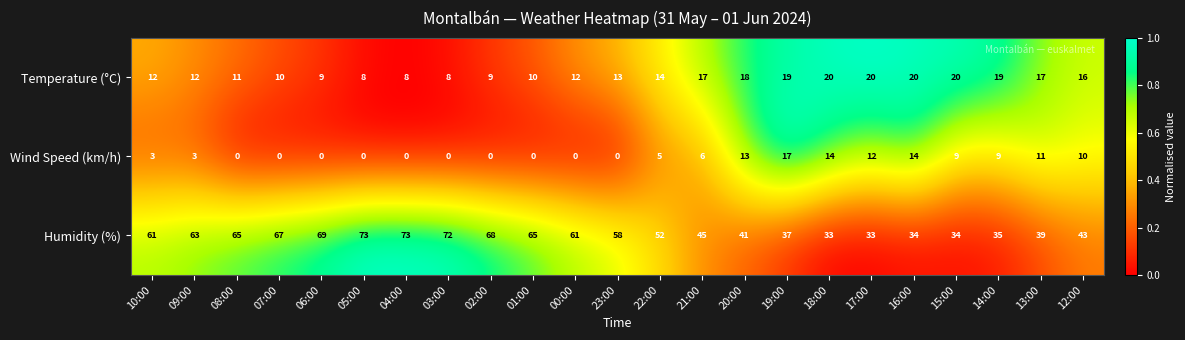

What is the minimum value for Temperature (°C)?

8